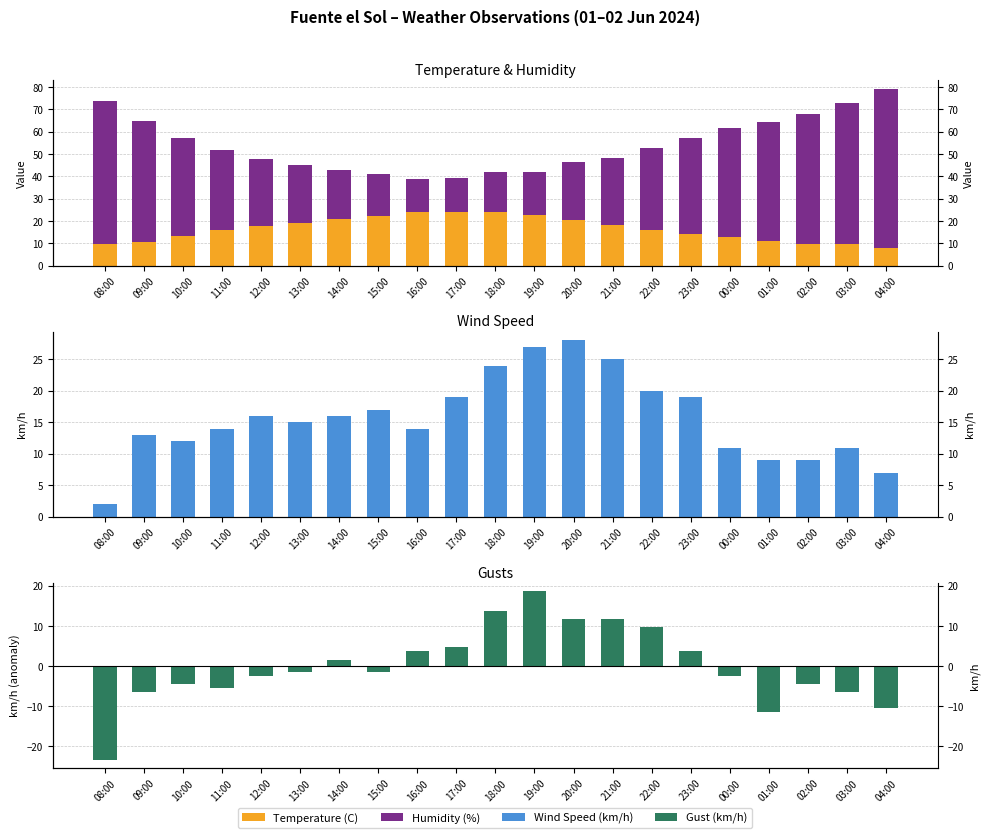

What is the value of the Wind Speed (km/h) bar at the 16th from the left?

19.0